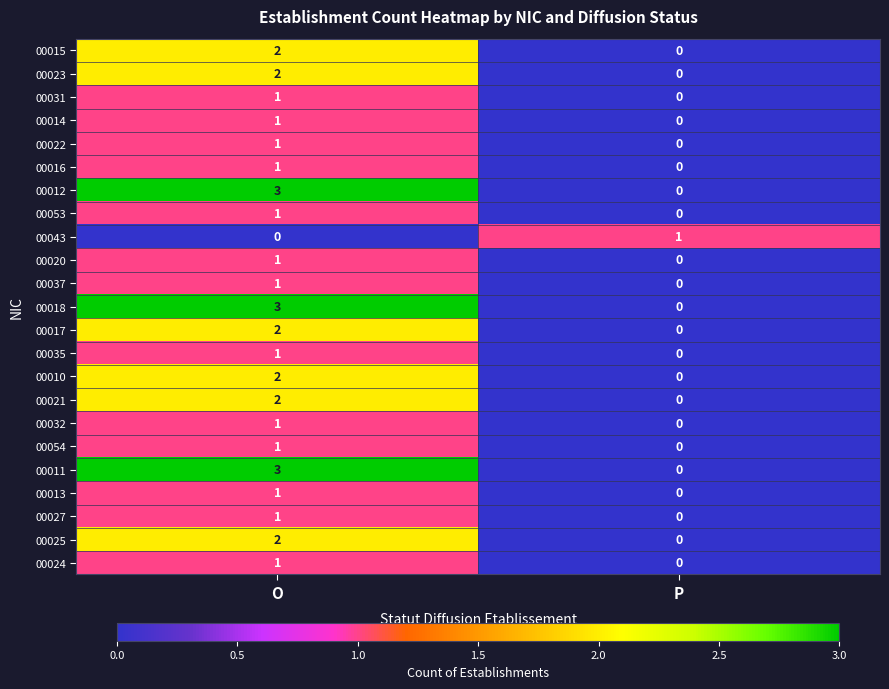

List the labels in order of 00014 value, largest first.

O, P